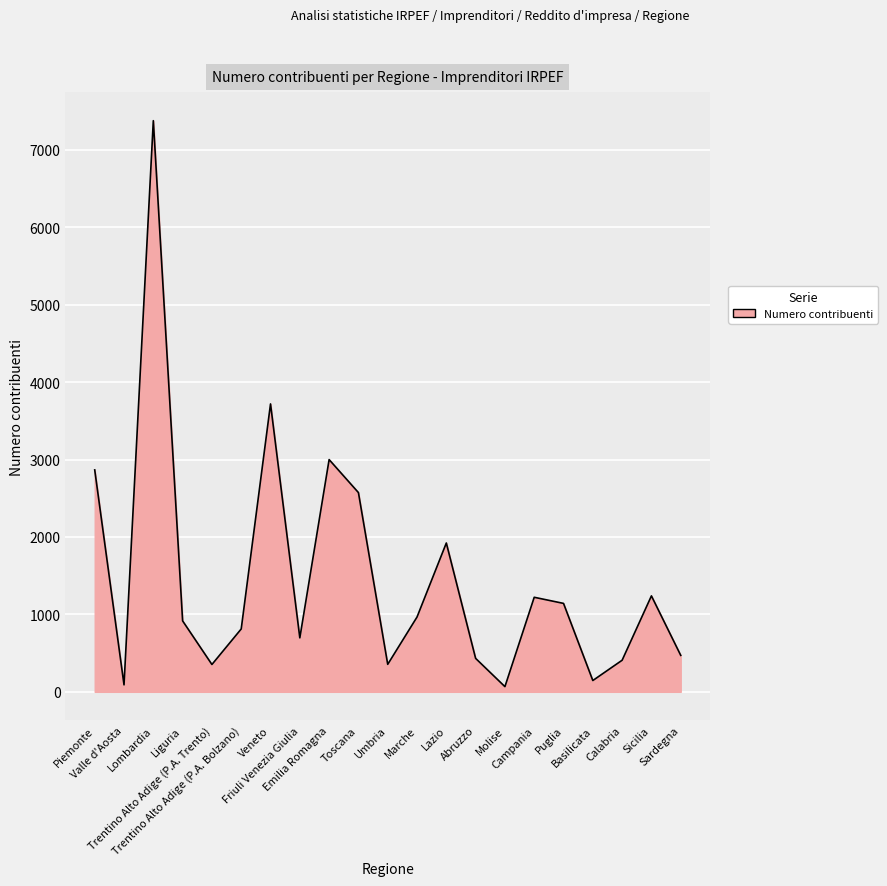

How many series are shown in this chart?

1